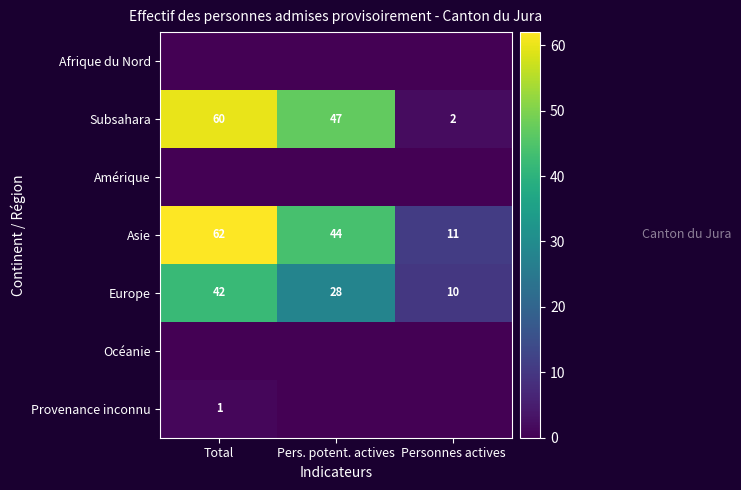

What is the difference between the maximum and minimum values in the Asie series?

51